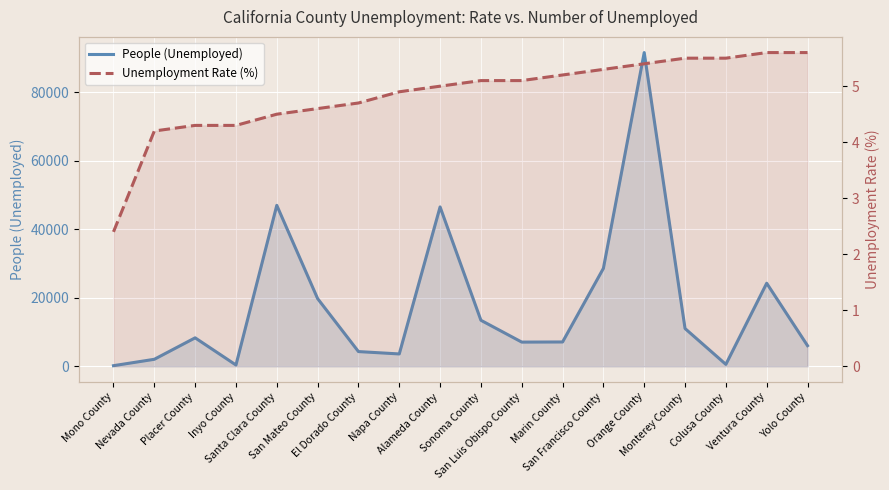

True or false: Unemployment Rate (%) and People (Unemployed) intersect in this chart.

False